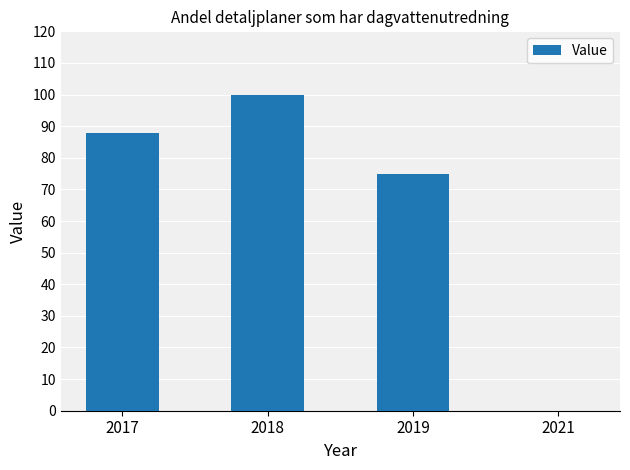

What is the sum of all values?

263